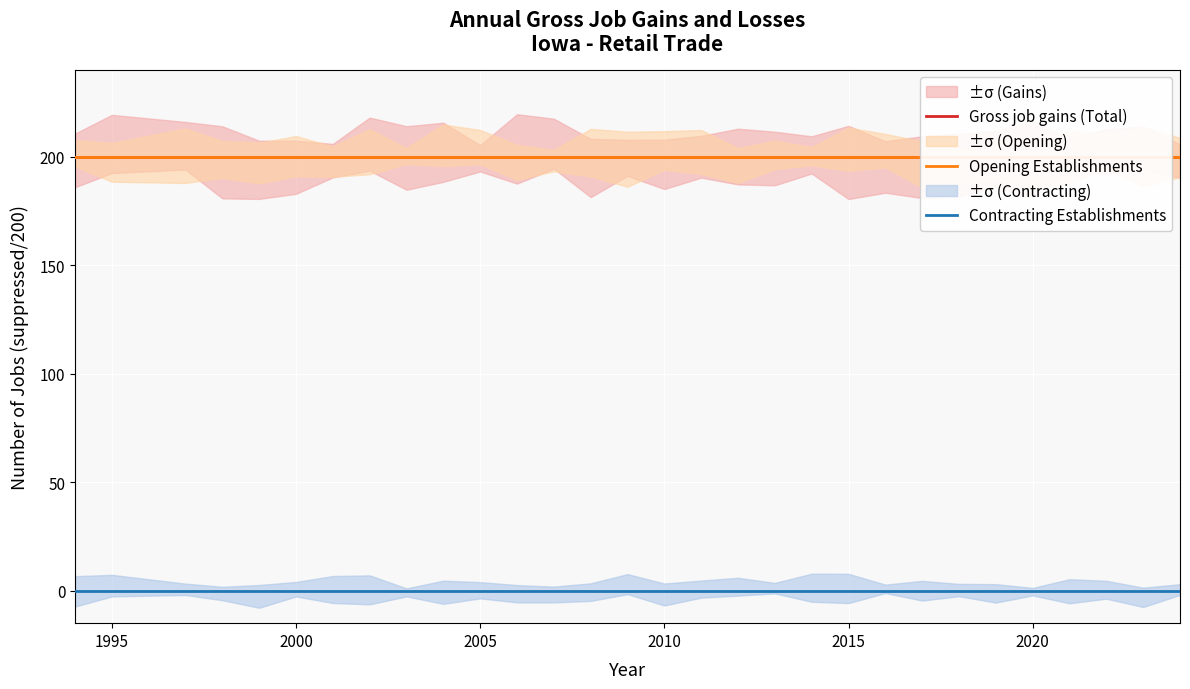

True or false: Contracting Establishments and Gross job gains (Total) intersect in this chart.

False